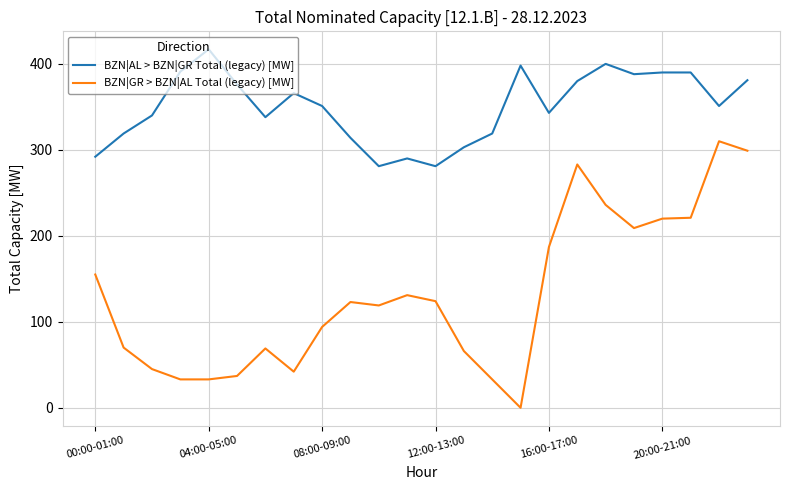

Rank the series by their maximum value, from highest to lowest.

BZN|AL > BZN|GR Total (legacy) [MW], BZN|GR > BZN|AL Total (legacy) [MW]